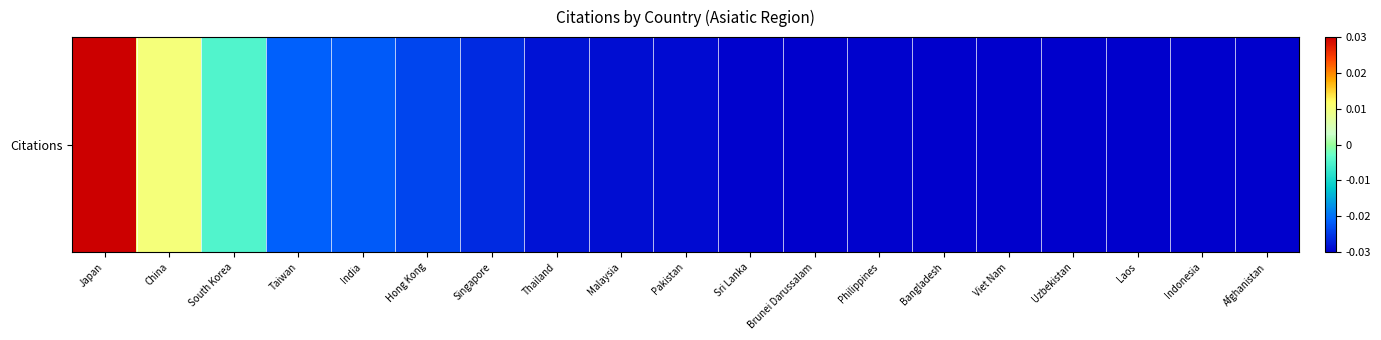

The chart shows a value of -0.0 at Philippines. True or false?

False